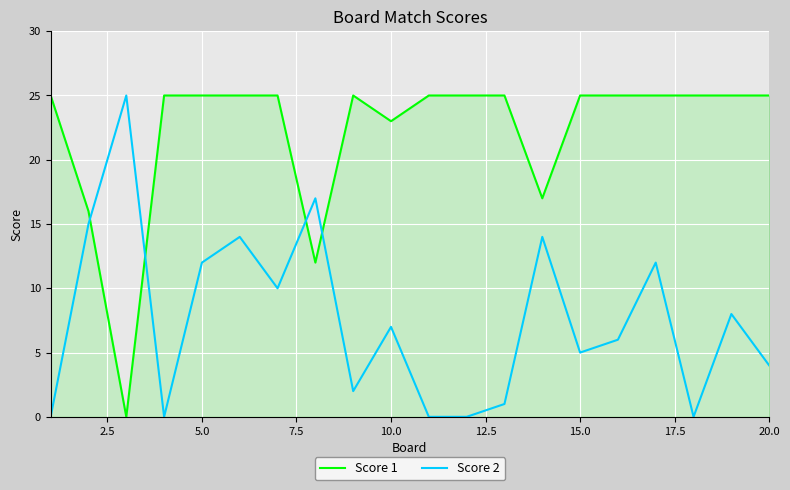

Which series ends up on top after the final intersection of Score 2 and Score 1?

Score 1